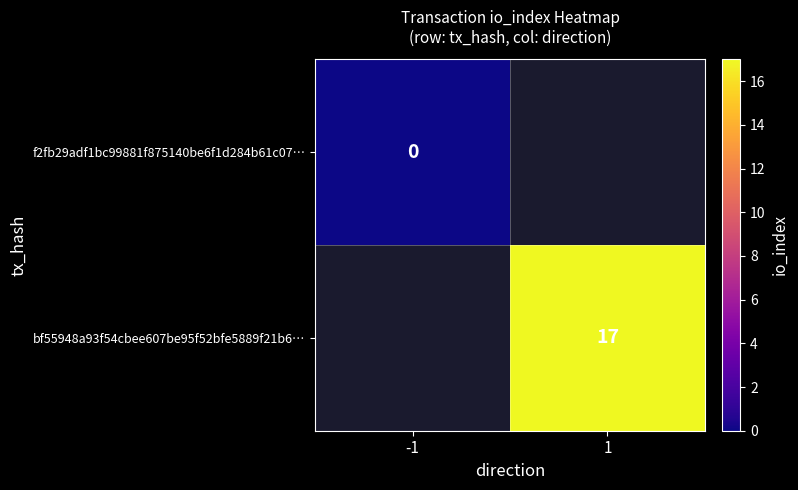

True or false: bf55948a93f54cbee607be95f52bfe5889f21b6… has a value of 17 at 1.

True